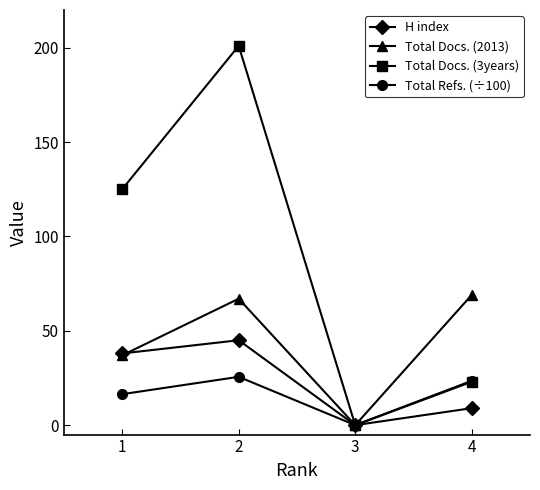

Reading right to left, extract all data points from this chart.

H index: 4=9.0	3=0.0	2=45.0	1=38.0
Total Docs. (2013): 4=69.0	3=0.0	2=67.0	1=37.0
Total Docs. (3years): 4=23.0	3=0.0	2=201.0	1=125.0
Total Refs. (÷100): 4=23.5	3=0.0	2=25.6	1=16.4